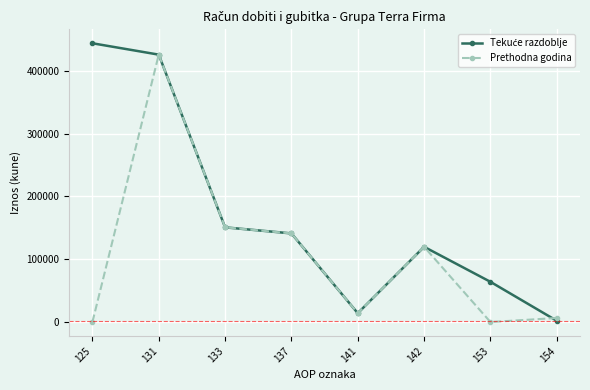

The value of Prethodna godina at 131 is 745661. True or false?

False